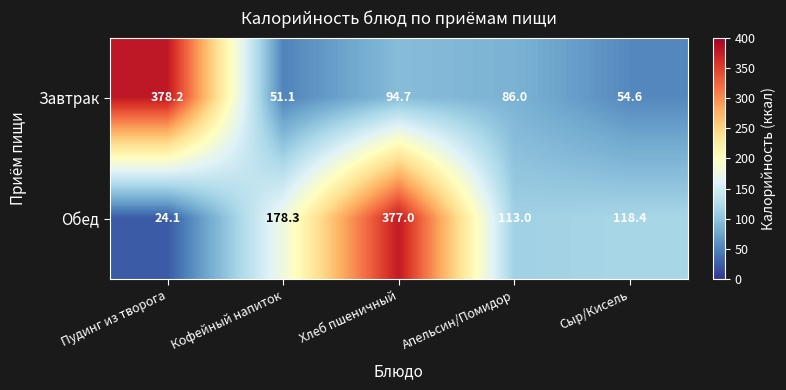

How many data points in Завтрак are less than 86?

2